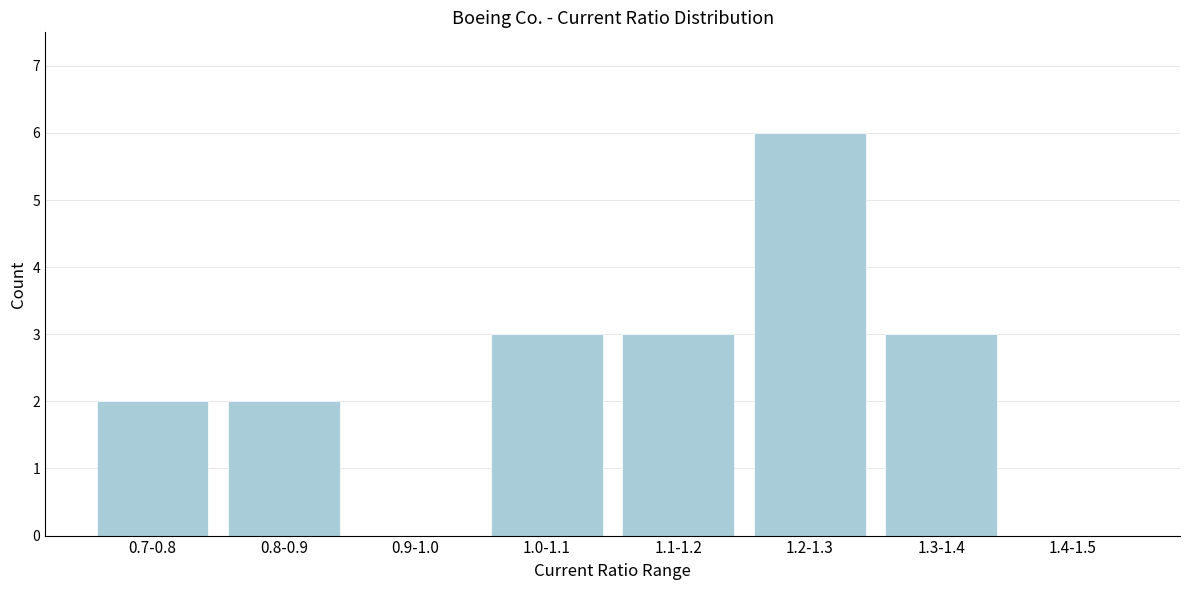

Reading left to right, transcribe all the data shown in this chart.

0.7-0.8=2	0.8-0.9=2	0.9-1.0=0	1.0-1.1=3	1.1-1.2=3	1.2-1.3=6	1.3-1.4=3	1.4-1.5=0